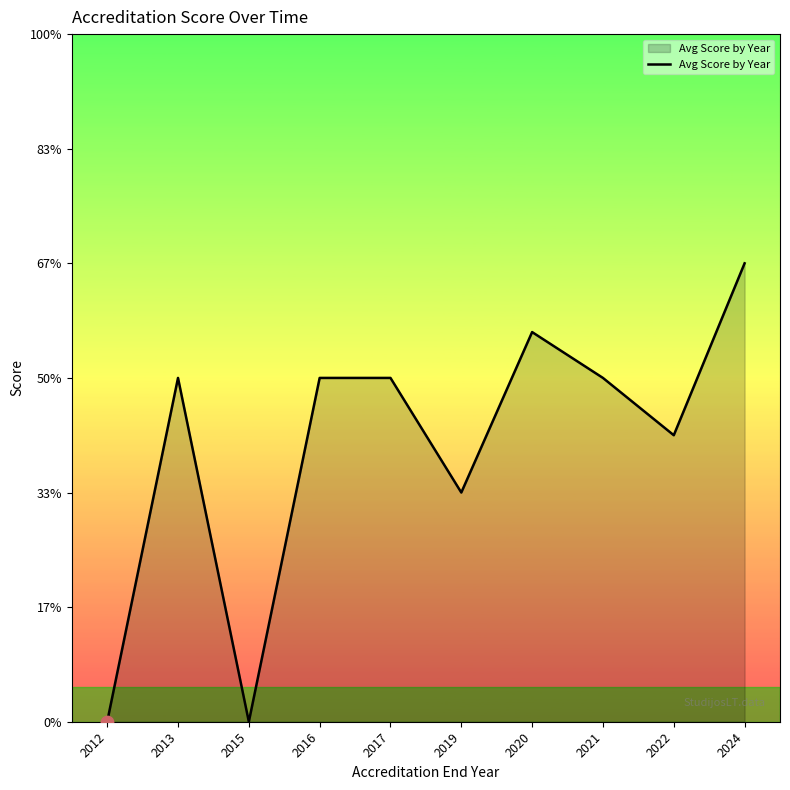

Which has a higher value, 2017 or 2020?

2020